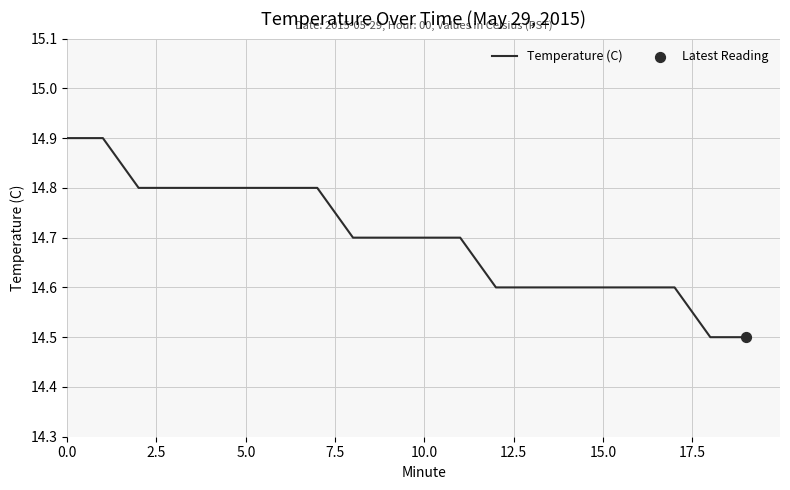

What is the greatest value displayed?

14.9